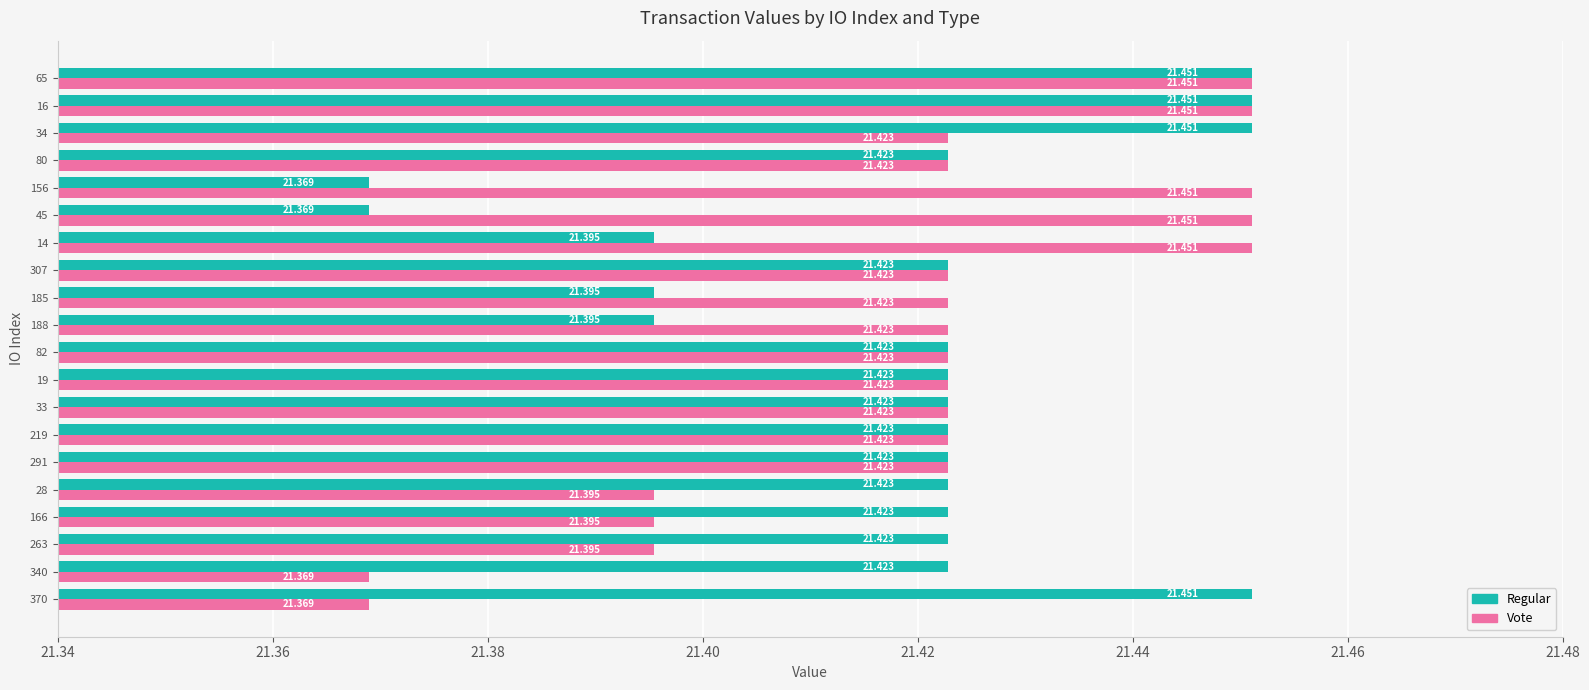

List the series in order of their overall mean, highest first.

Vote, Regular